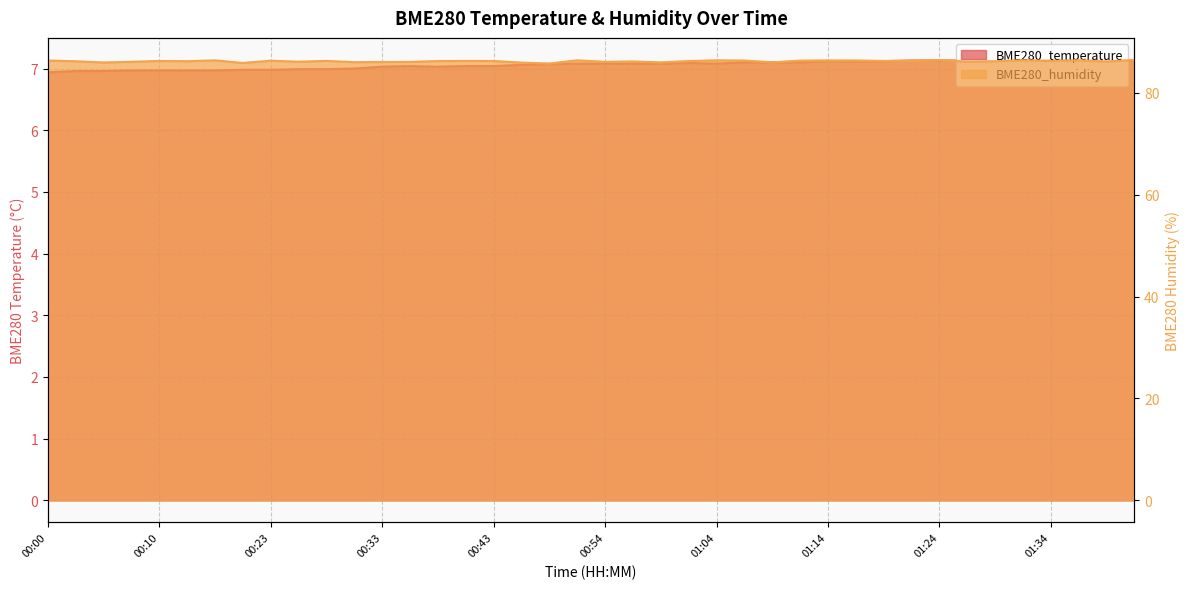

Where is the first local maximum for BME280_temperature?

00:36